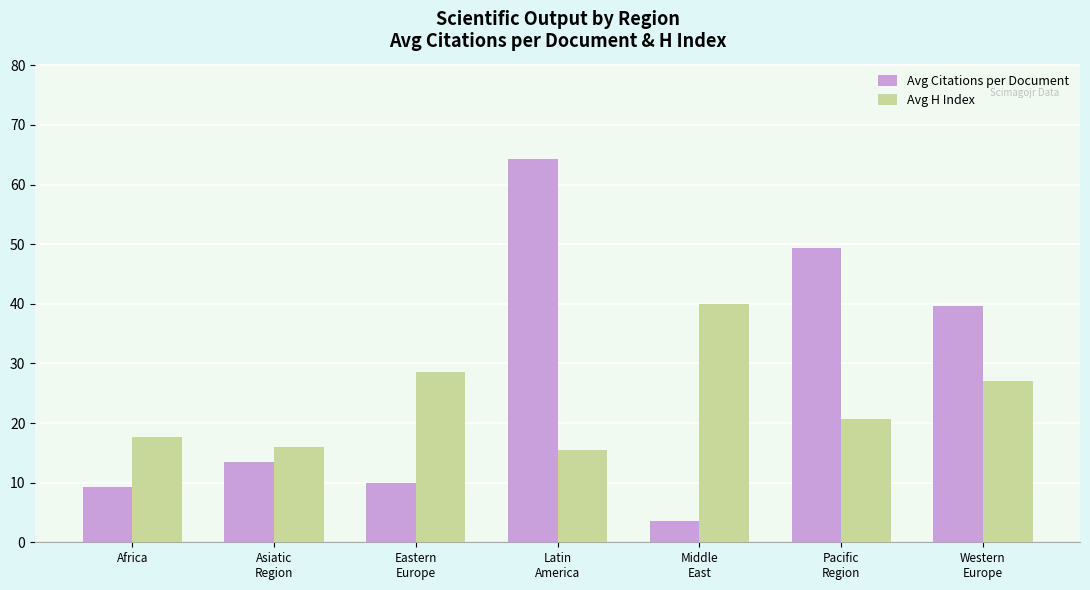

The value of Avg Citations per Document at Eastern
Europe is 17.2. True or false?

False